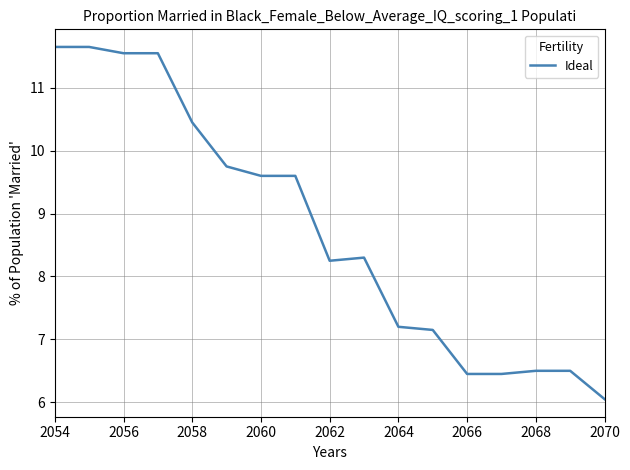

What is the maximum value shown in the chart?

11.7